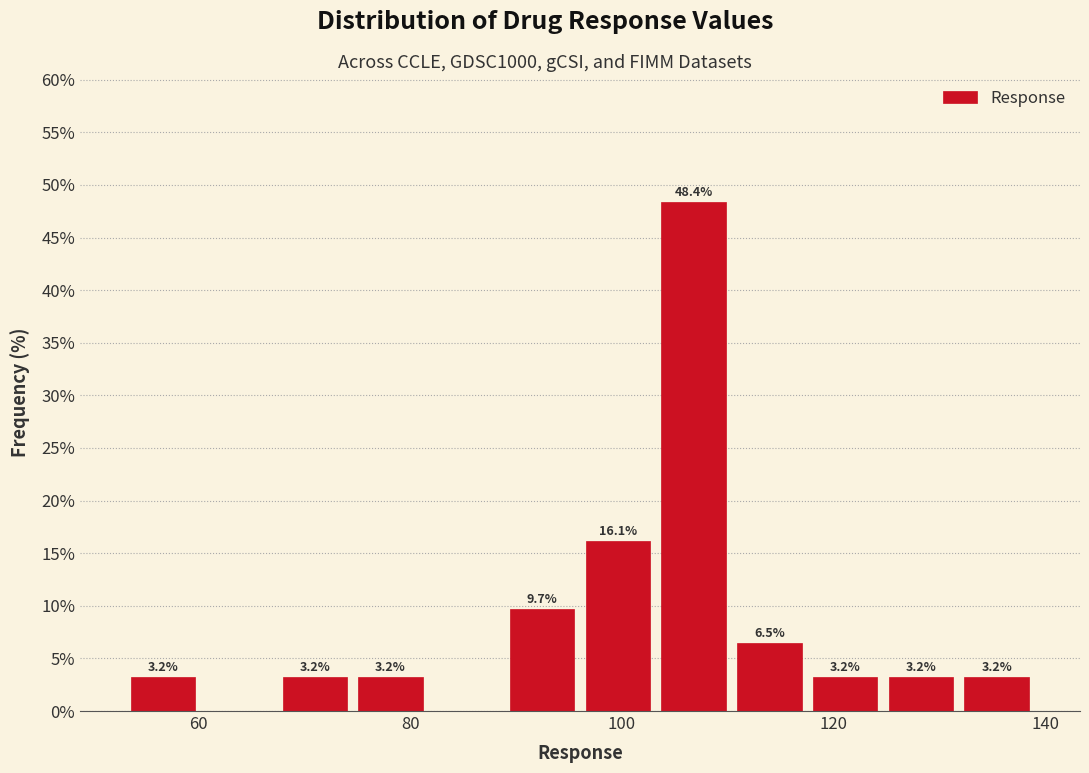

Read against the x-axis, roughly where is the centre of the tallest bar?

106